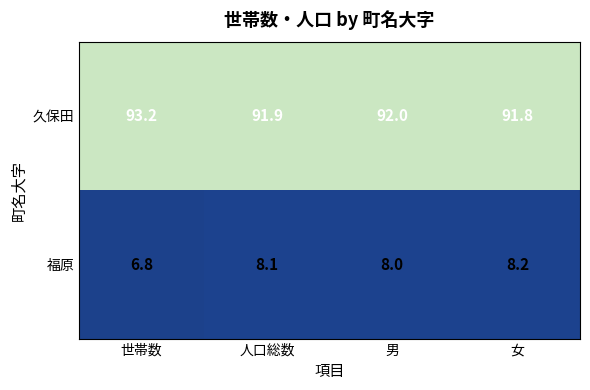

The value of 久保田 at 女 is 57.8. True or false?

False